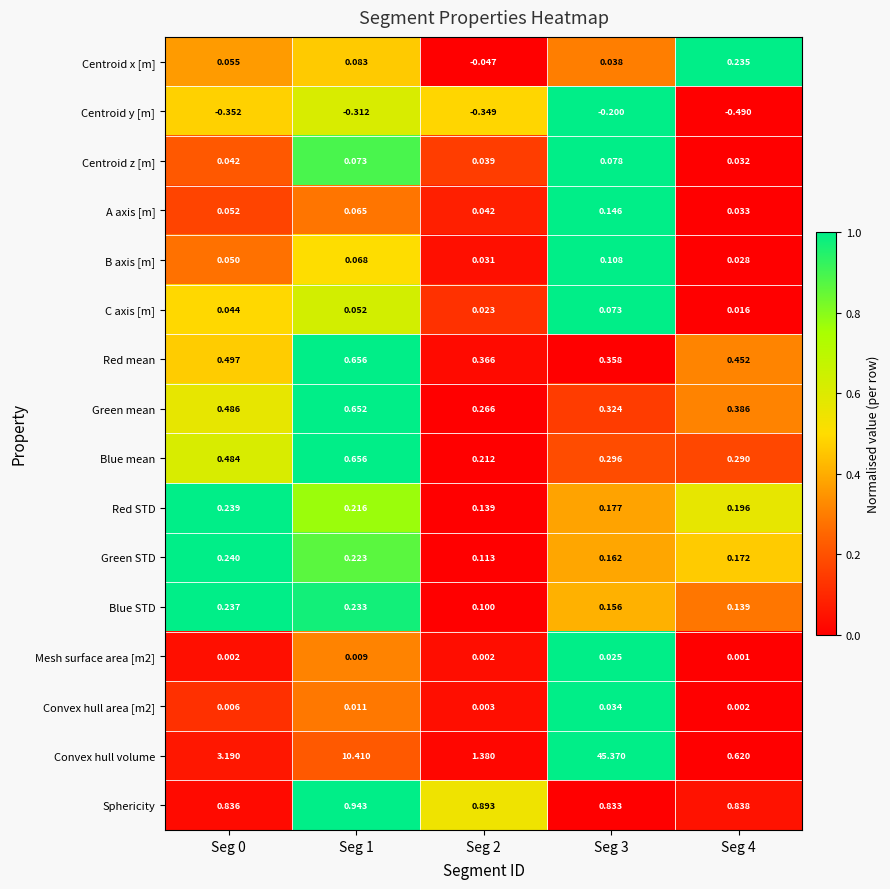

Between Seg 1 and Seg 3, which series saw the biggest shift?

Convex hull volume